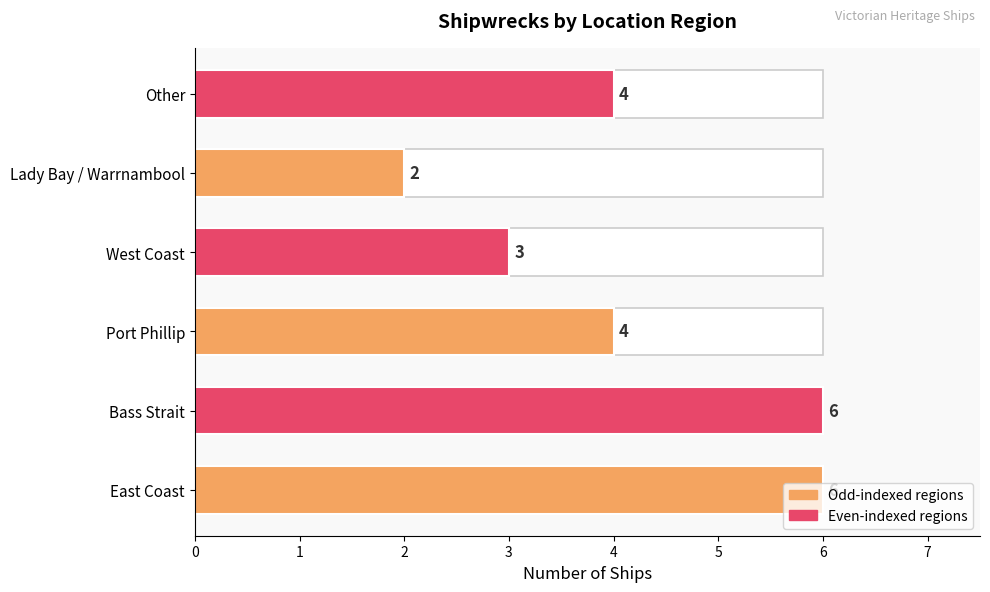

The value at 3 is 1. True or false?

False